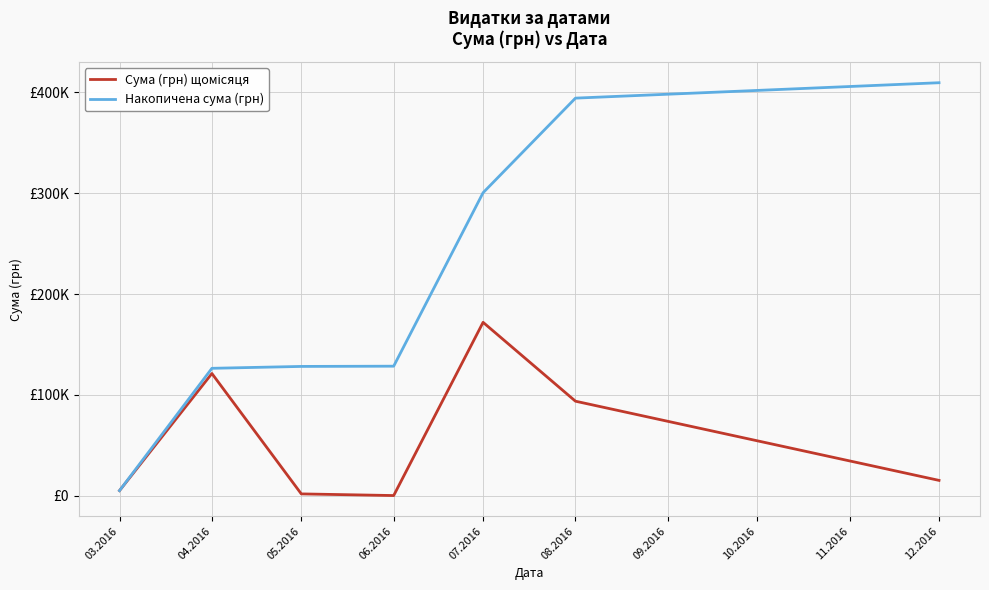

True or false: Накопичена сума (грн) and Сума (грн) щомісяця intersect in this chart.

False